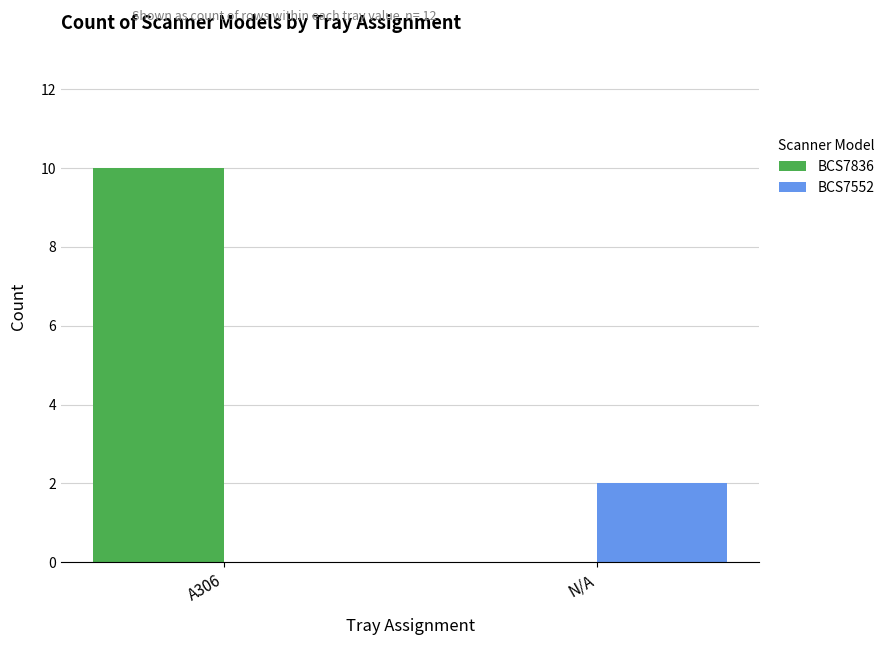

Reading left to right, extract all data points from this chart.

BCS7836: A306=10	N/A=0
BCS7552: A306=0	N/A=2